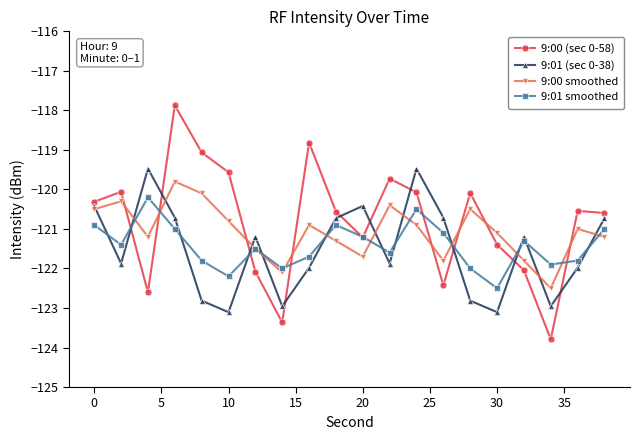

What is the greatest value displayed?

-117.9